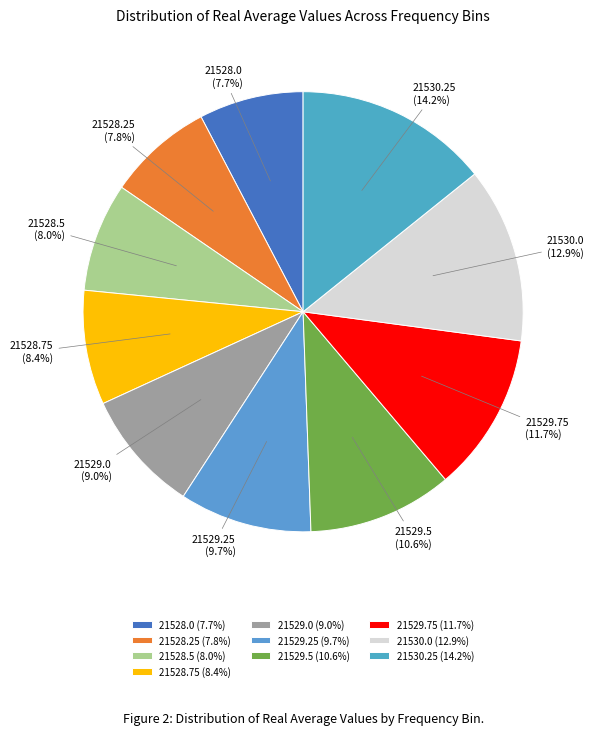

To the nearest percent, what is the difference between the 21528.5 and 21529.25 slice percentages?

2%